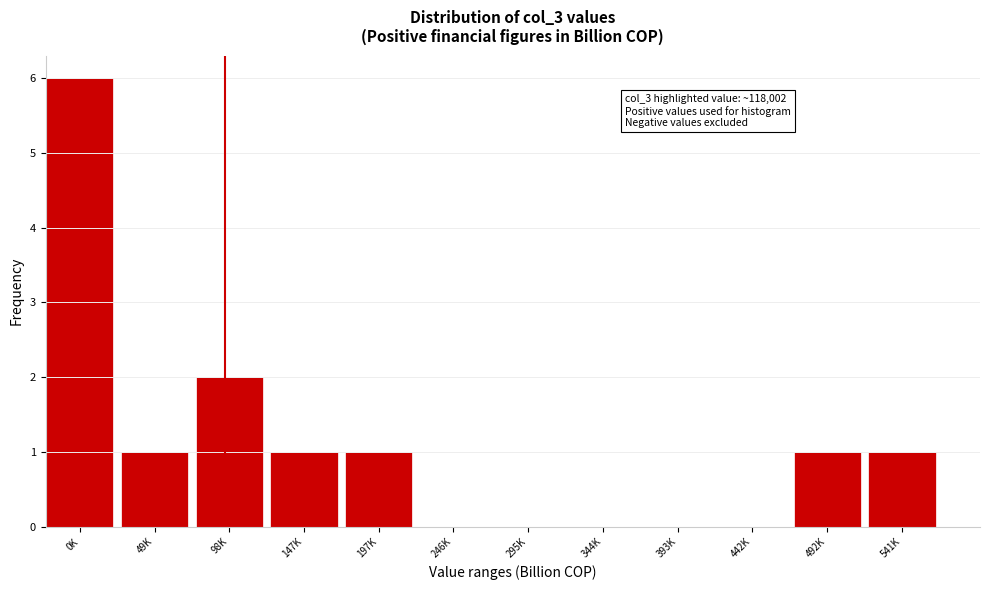

Reading left to right, what are all the values shown in this chart?

0K=6	49K=1	98K=2	147K=1	197K=1	246K=0	295K=0	344K=0	393K=0	442K=0	492K=1	541K=1